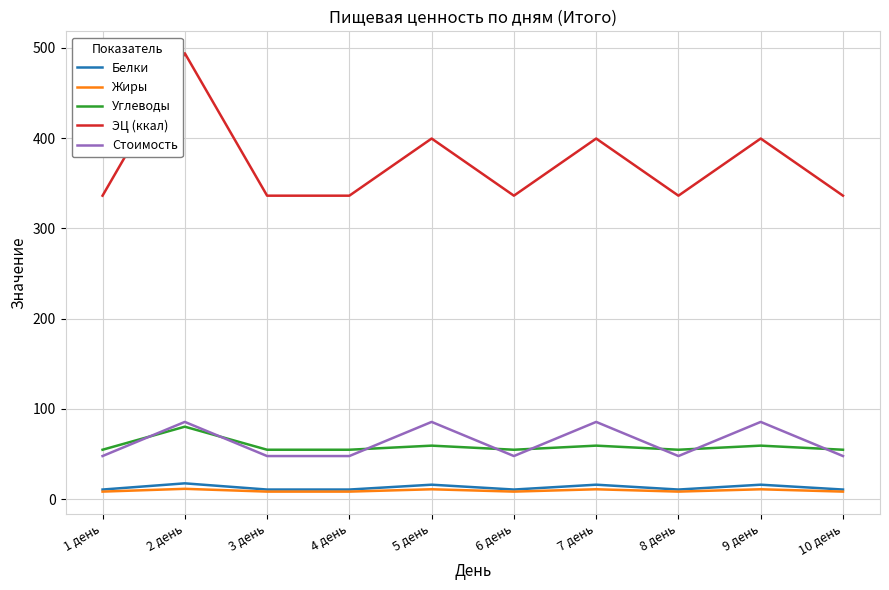

What is the difference between the maximum and minimum values in the Углеводы series?

25.5